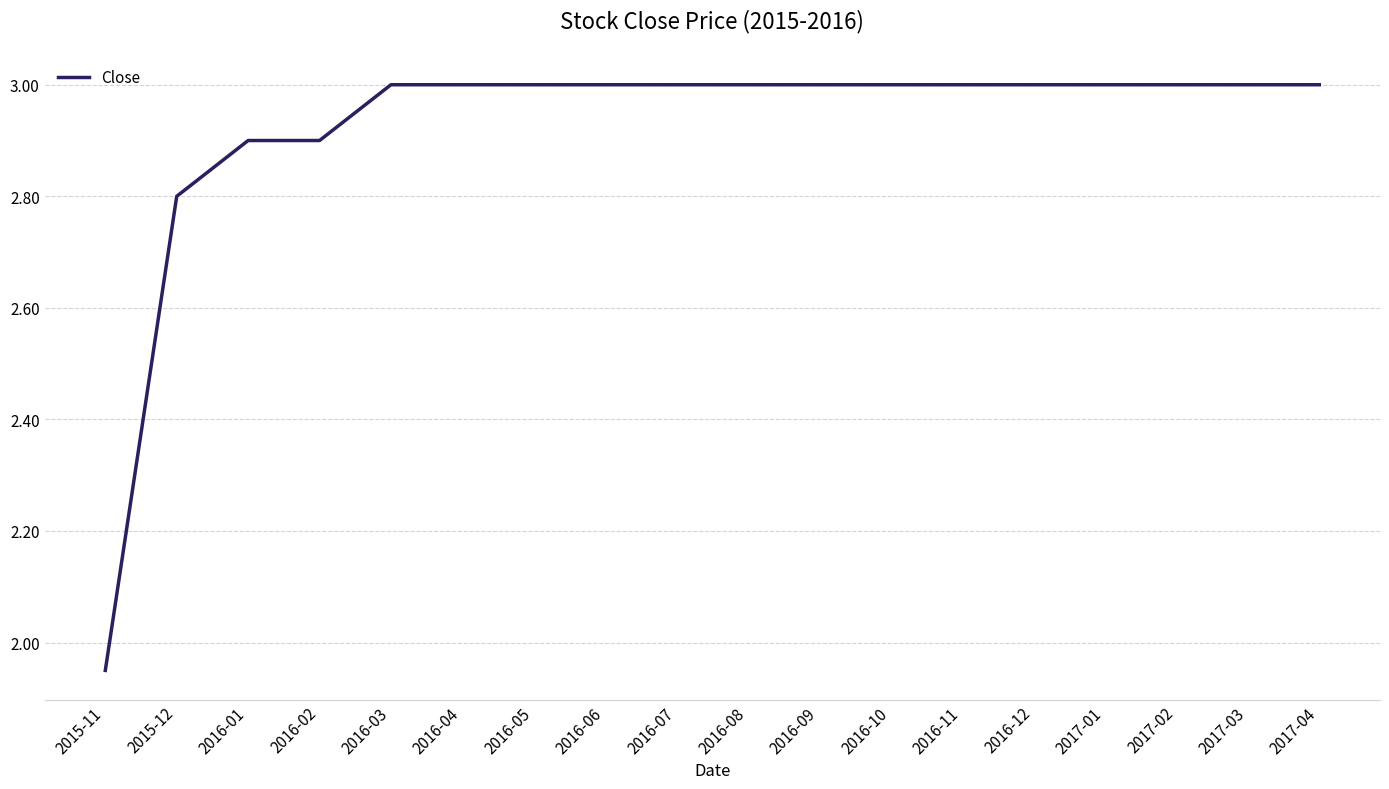

What position from the right is 2016-09?

8